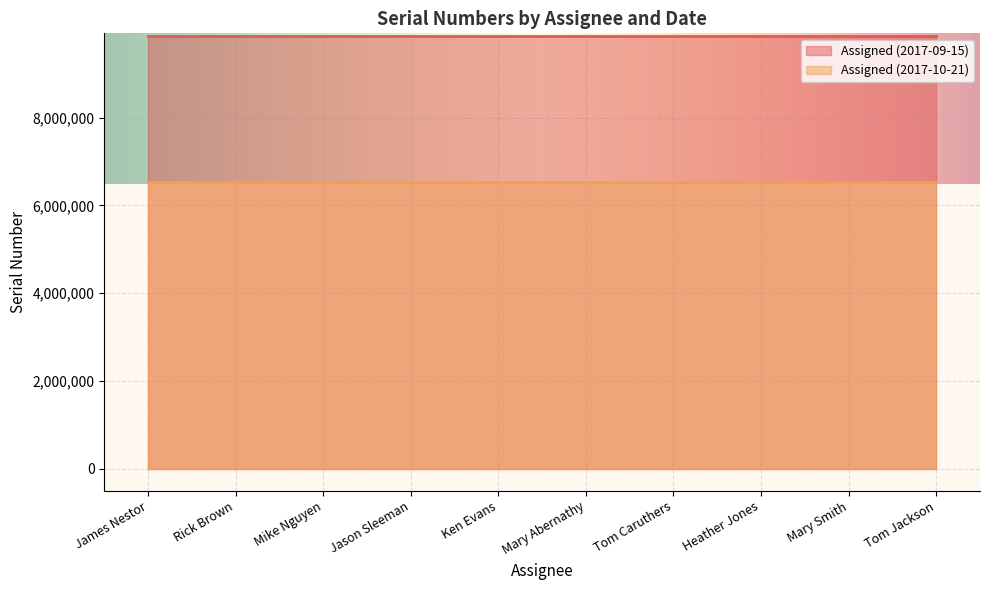

Is the value of Assigned (2017-09-15) at Ken Evans greater than the value of Assigned (2017-10-21) at Heather Jones?

Yes